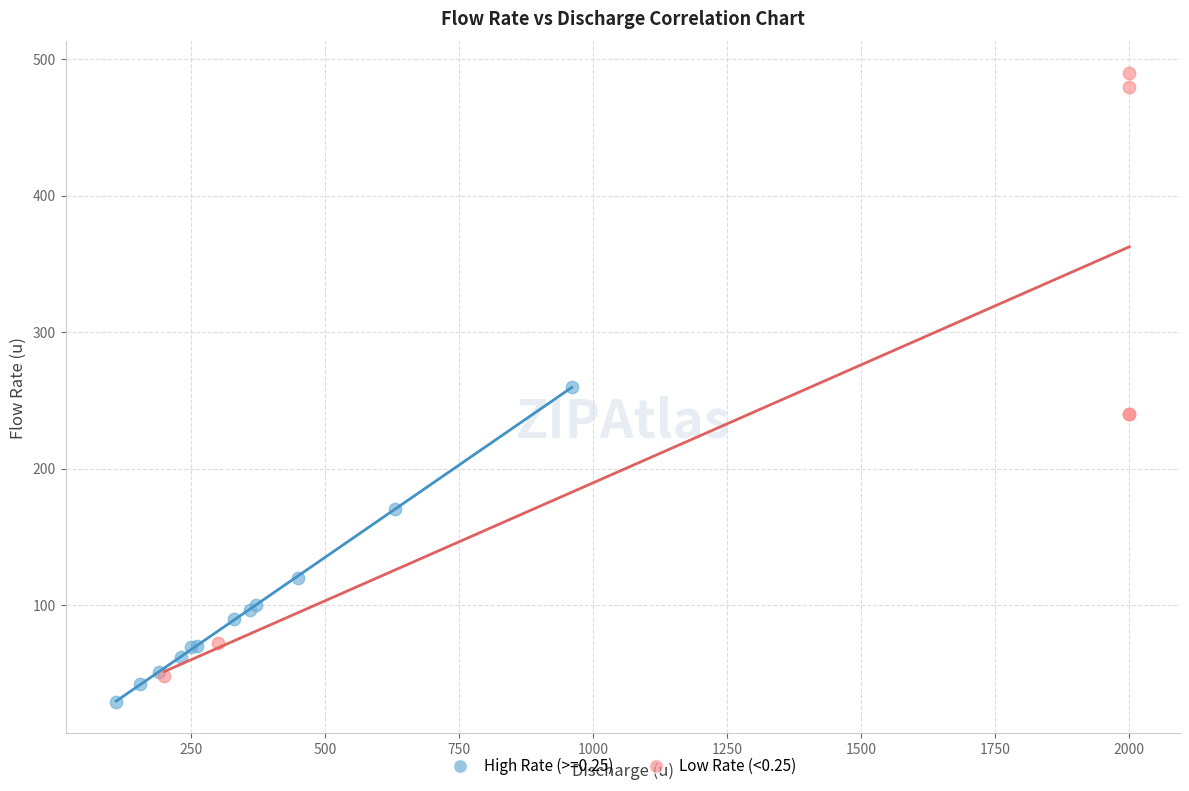

Which series contains the highest Y value?

Low Rate (<0.25)